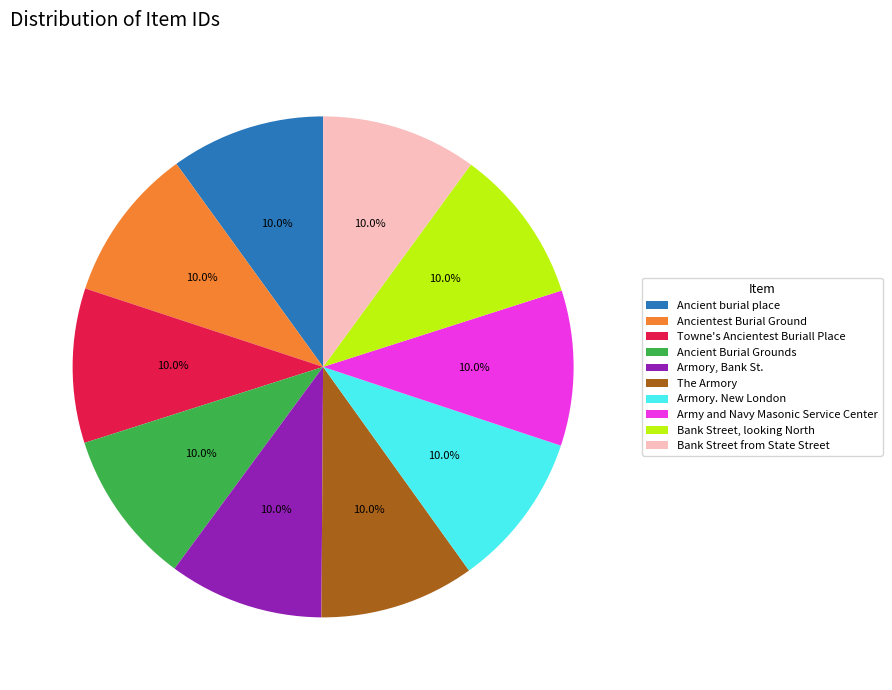

The Bank Street from State Street slice represents 16% of the pie. True or false?

False